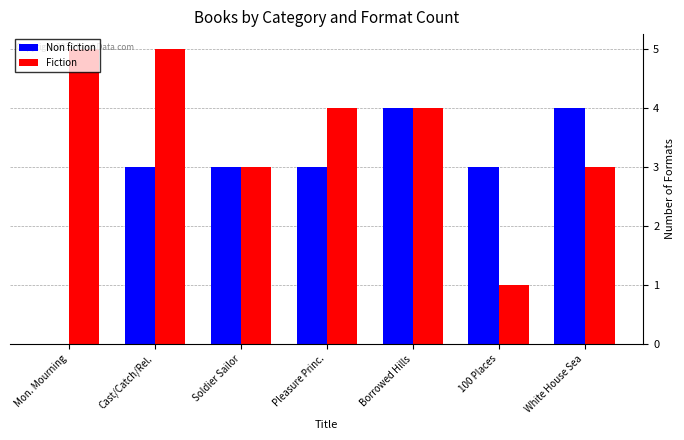

Is it true that Fiction equals 5 at White House Sea?

False